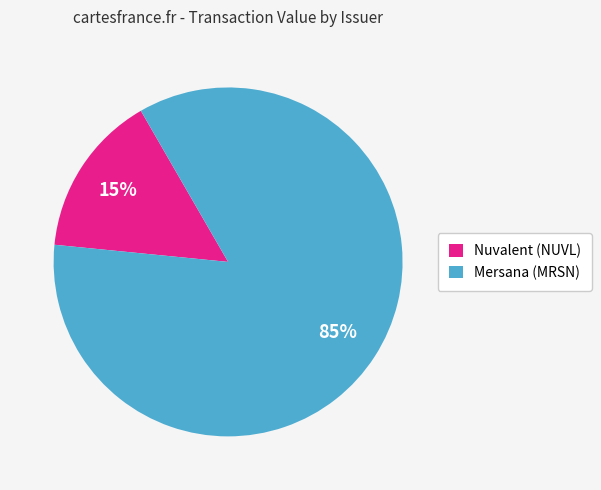

True or false: Nuvalent (NUVL) accounts for 15% of the total.

True